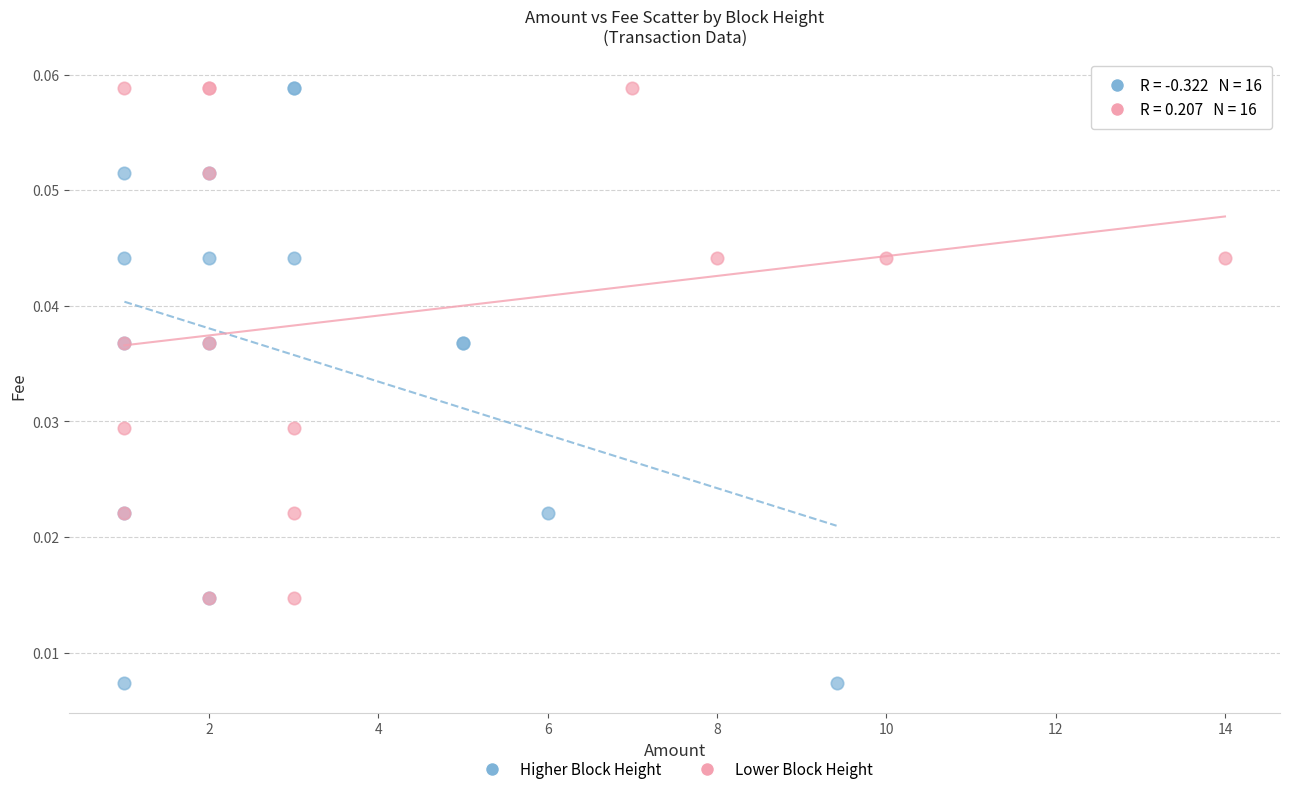

Which series has the largest Y range (max minus min)?

Higher Block Height